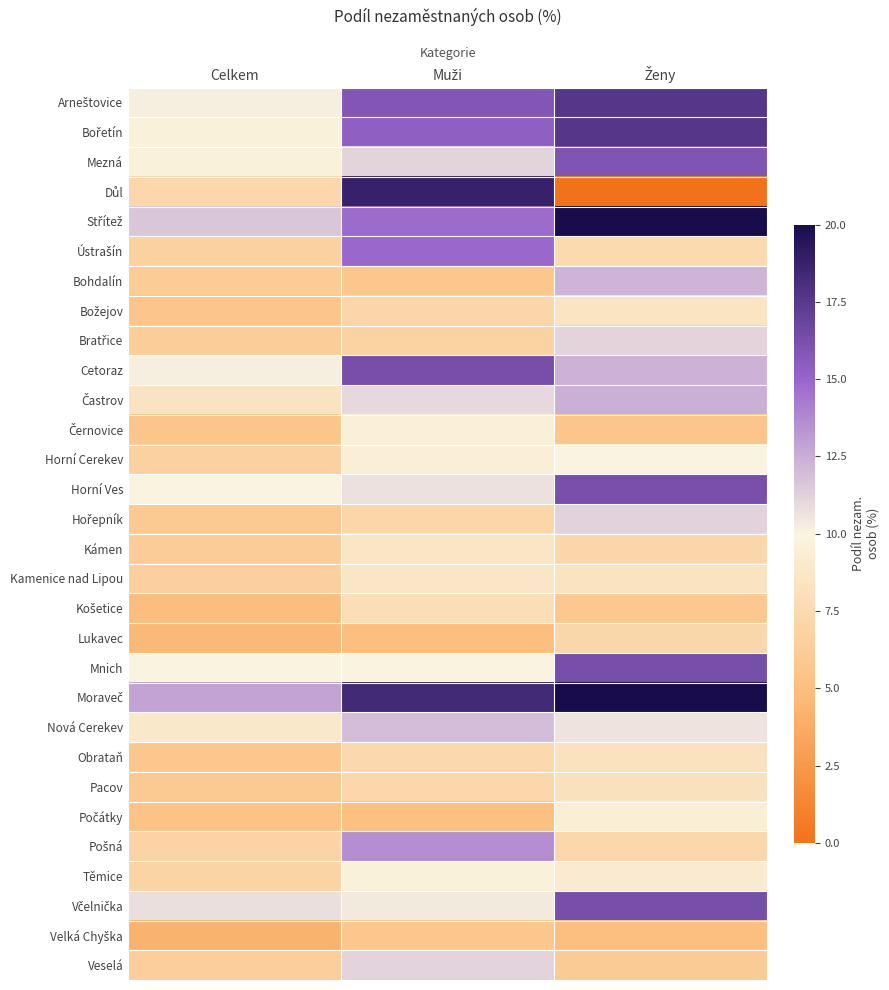

What is the spread (max minus min) of values at Ženy?

20.0